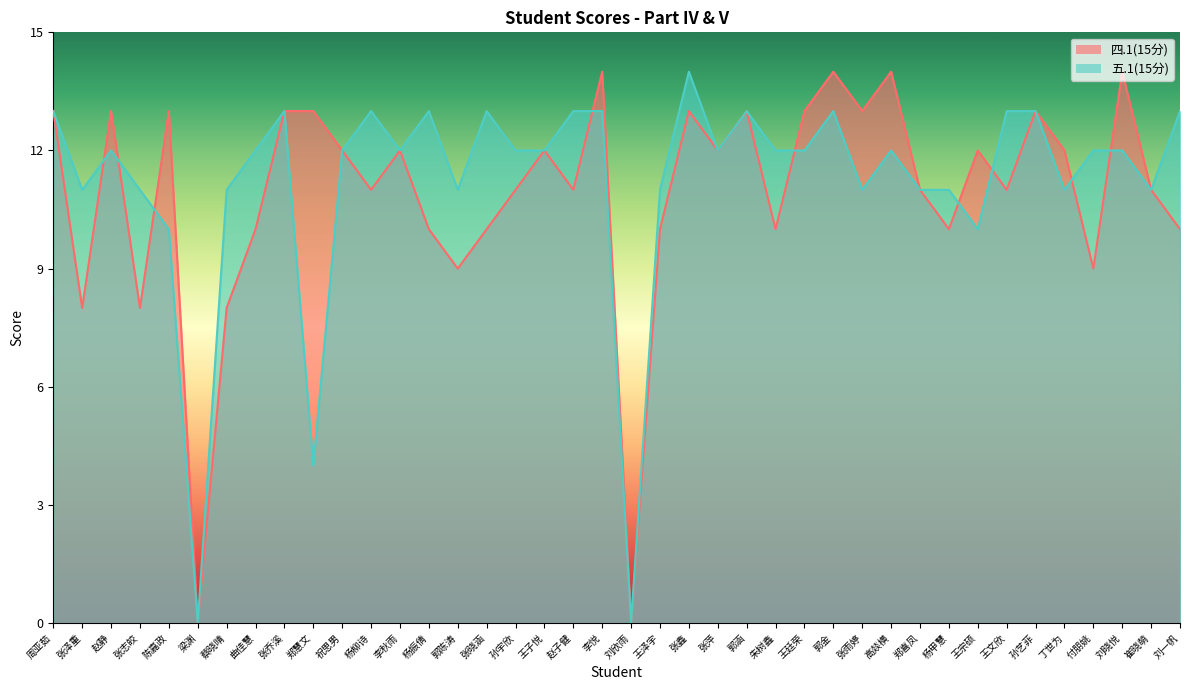

Which series has the largest total across all categories?

五.1(15分)